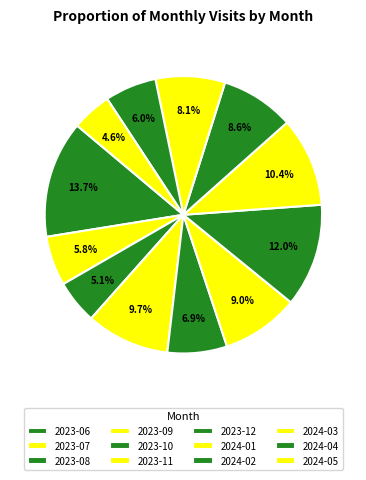

To the nearest percent, what is the average slice percentage?

8%